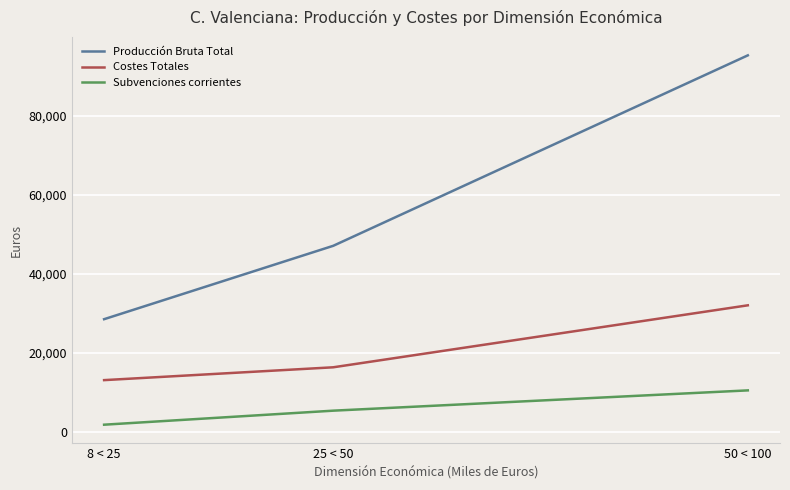

What is the minimum value shown in the chart?

1906